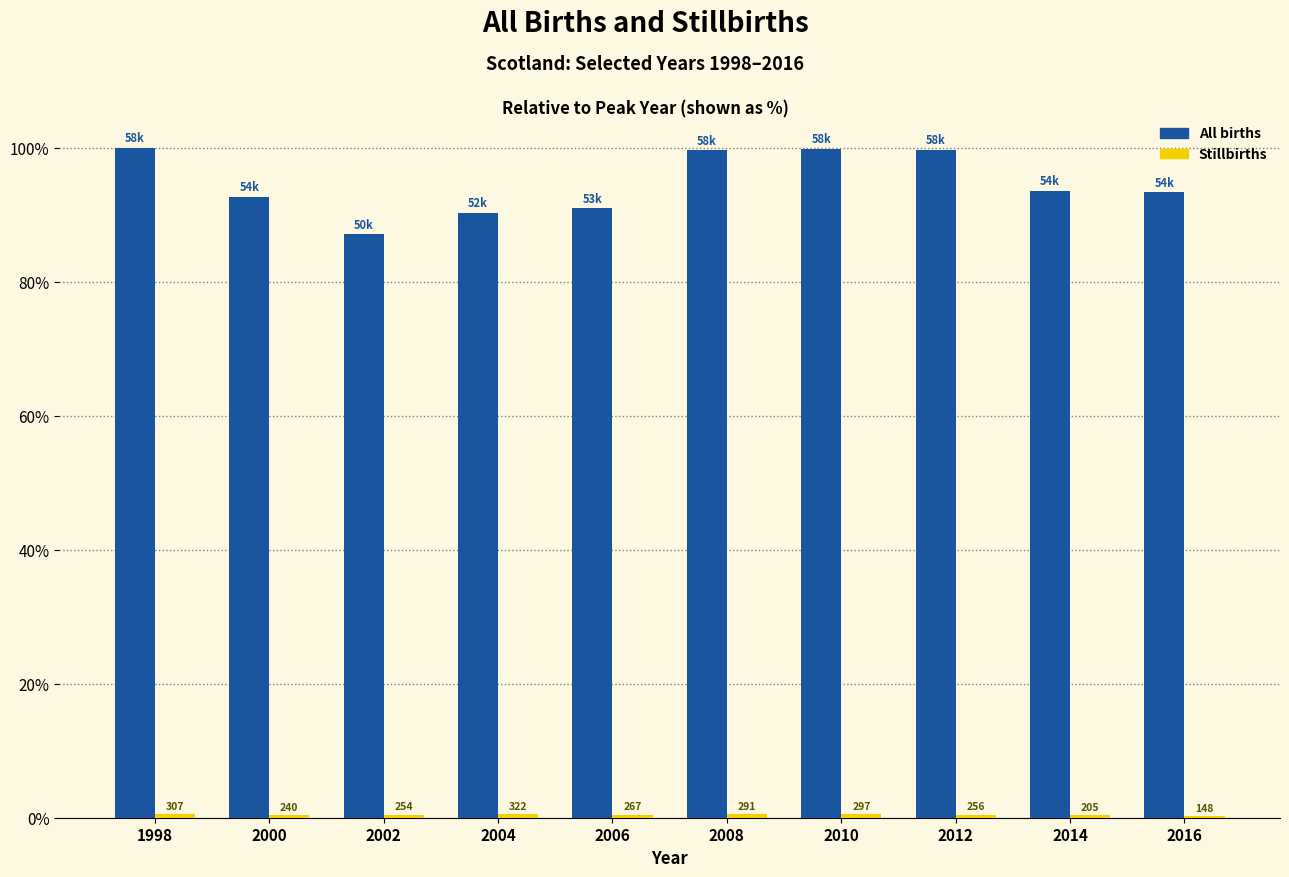

At which category is the sum across all series the highest?

1998